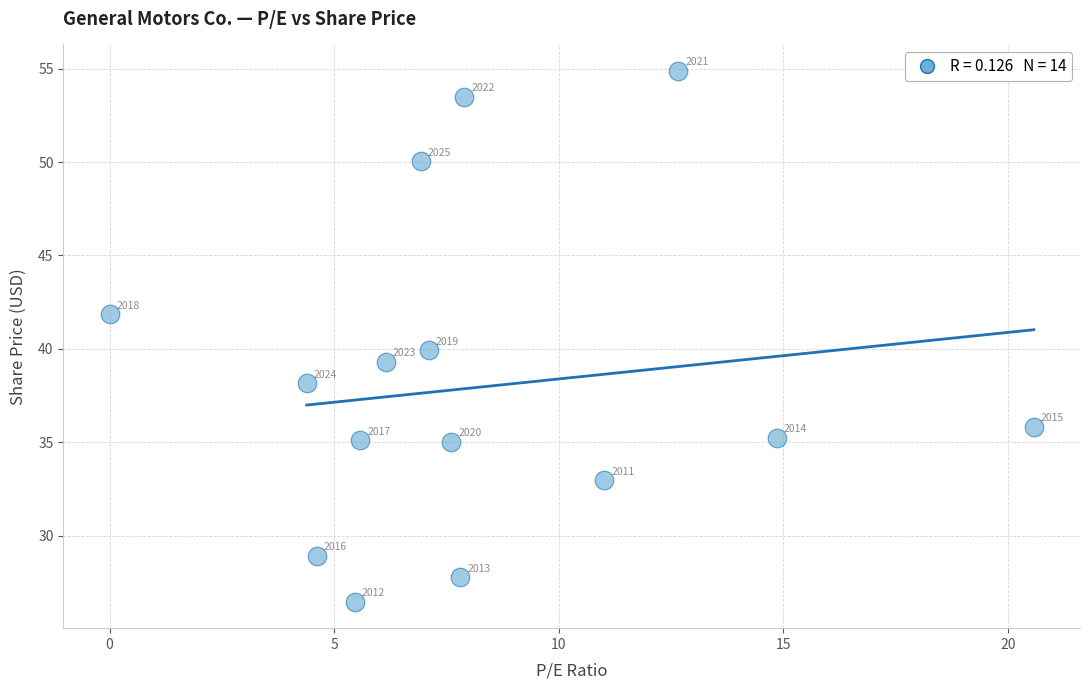

What is the range of Y values (max minus min)?

28.4